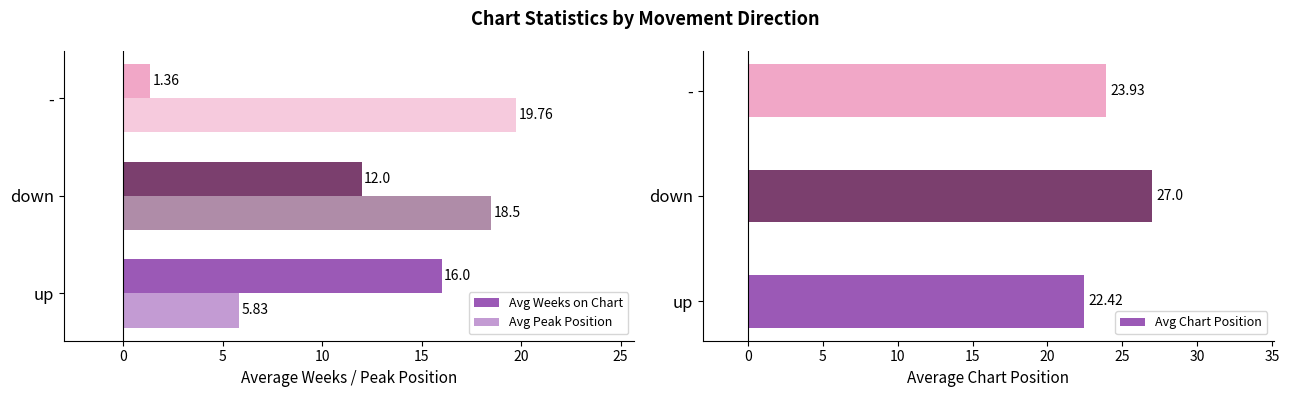

What is the difference between the maximum and minimum values in the Avg Chart Position series?

4.6